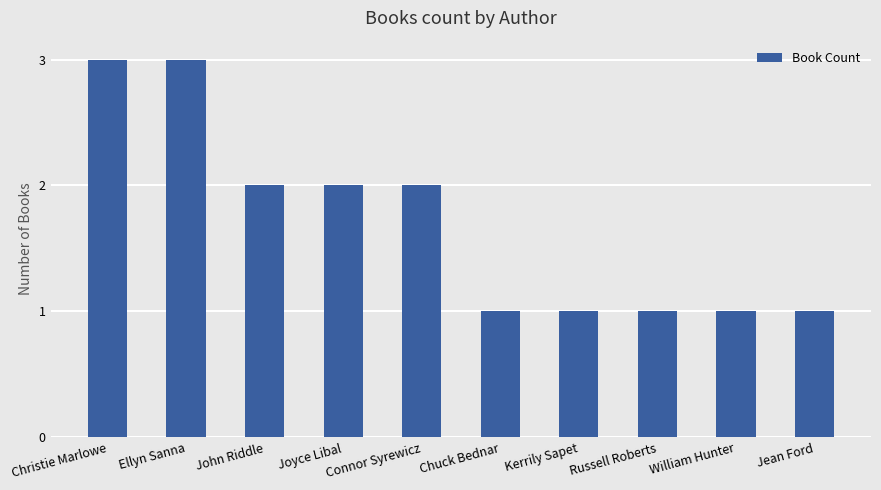

What is the difference between the values at John Riddle and Russell Roberts?

1